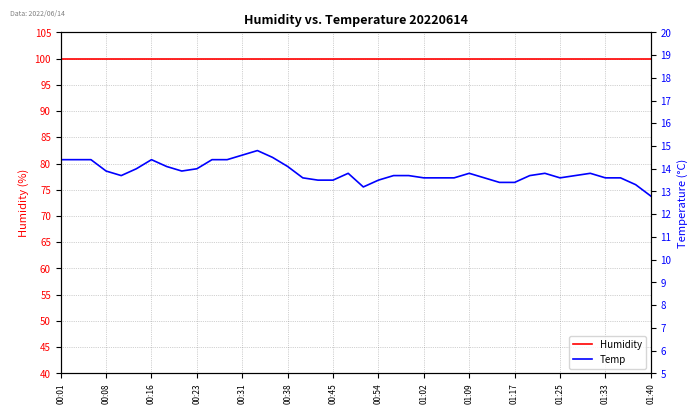

List the series in order of their overall mean, lowest first.

Temp, Humidity